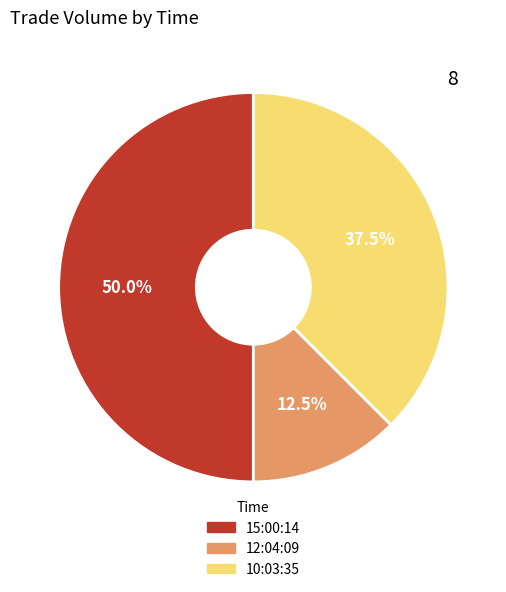

To the nearest percent, what is the combined percentage of 10:03:35 and 12:04:09?

50%